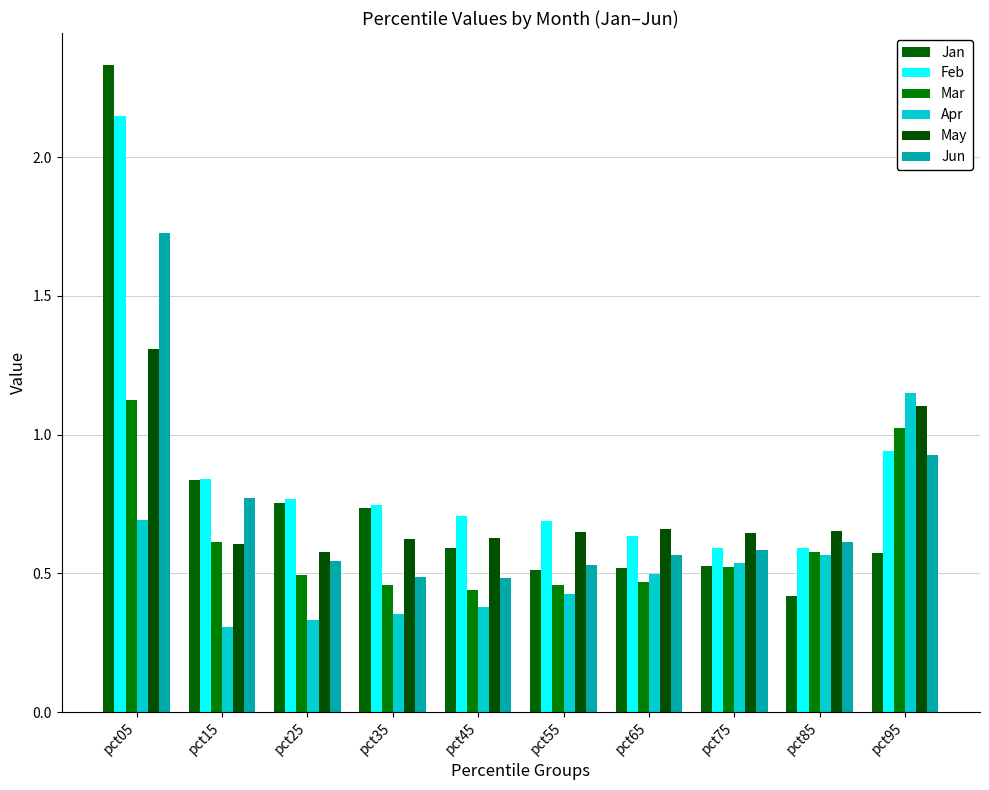

What is the sum of the Jan values at pct95 and pct75?

1.1